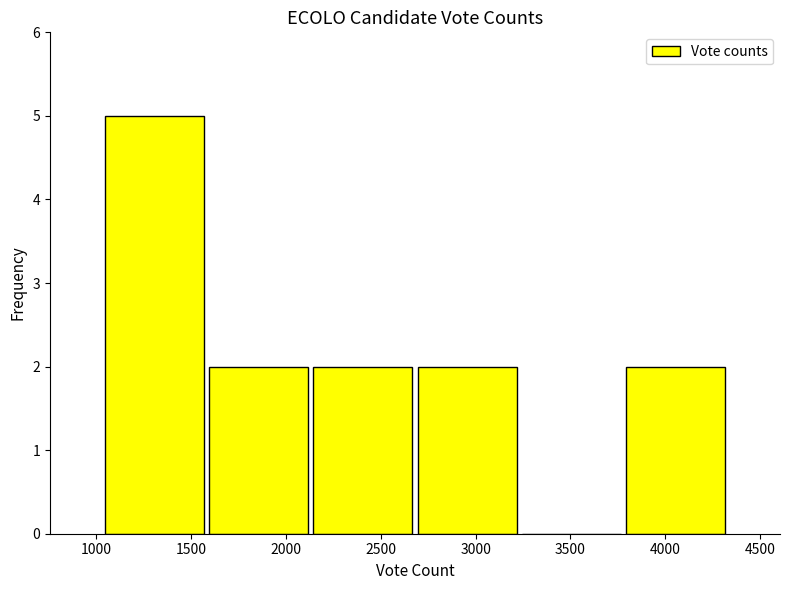

What is the height of the bar covering 2700 to 3250 on the x-axis? Neither the bar edges nor the heights are printed on the chart, so give them approximately, as read against the axes.

2